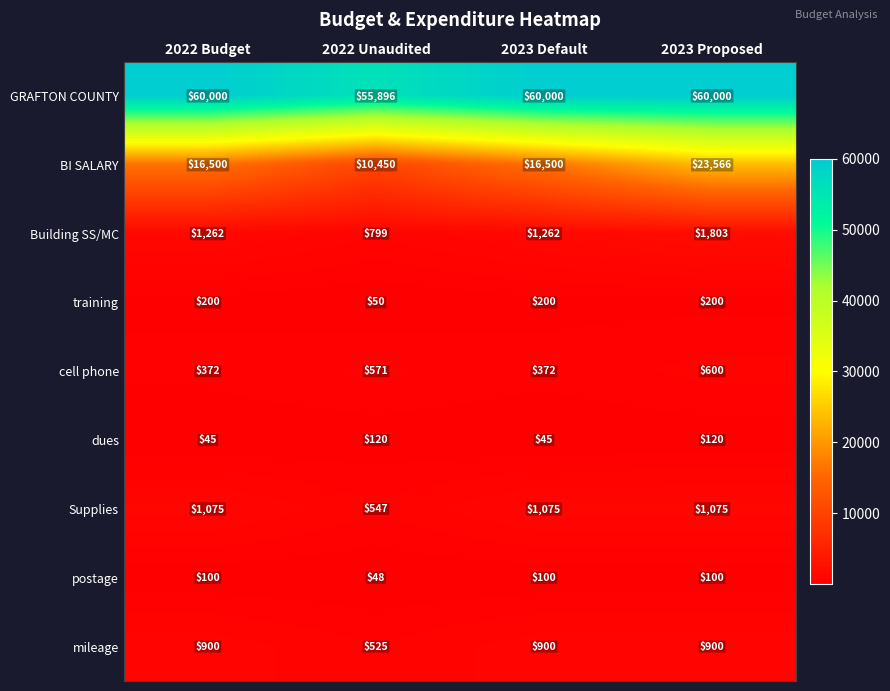

What is the smallest value displayed?

45